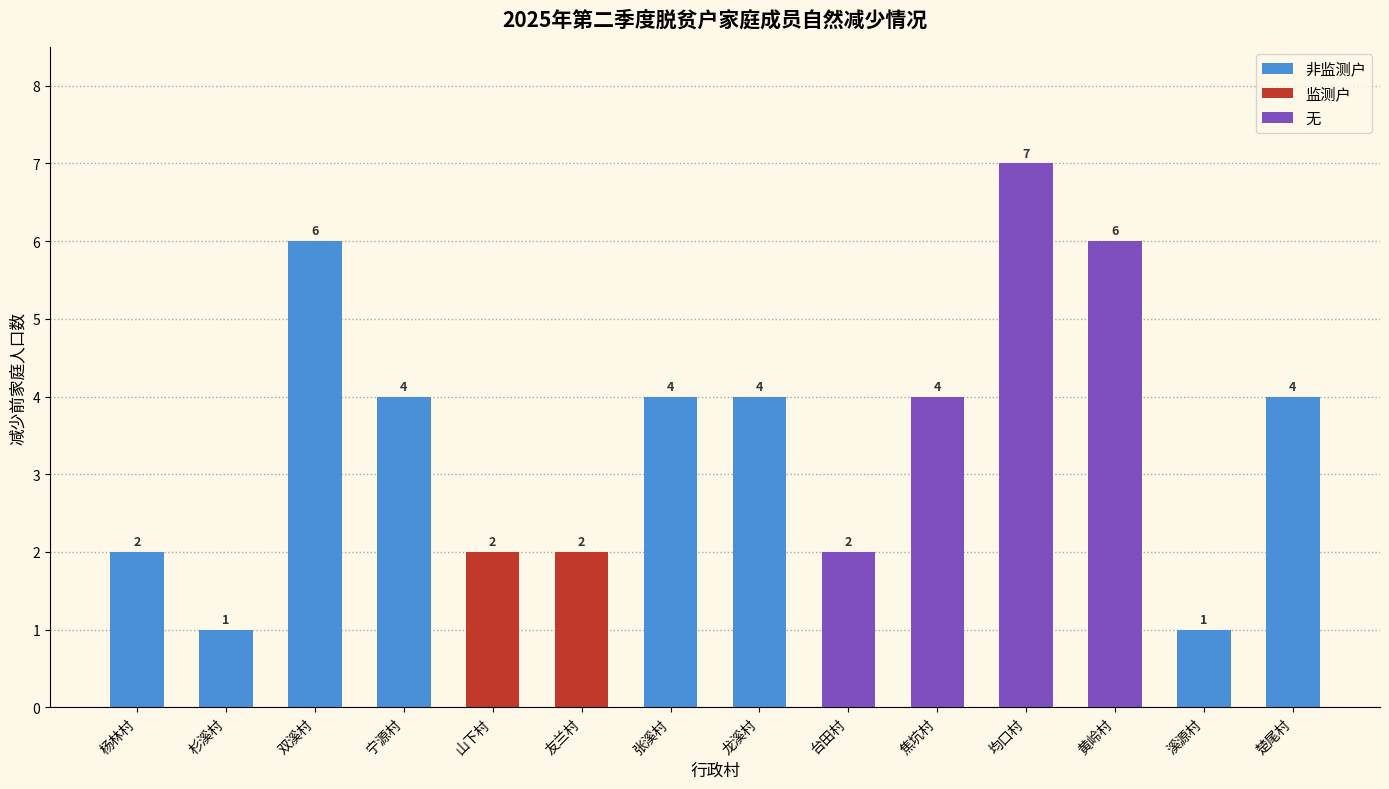

What is the change in value from 双溪村 to 龙溪村?

-2